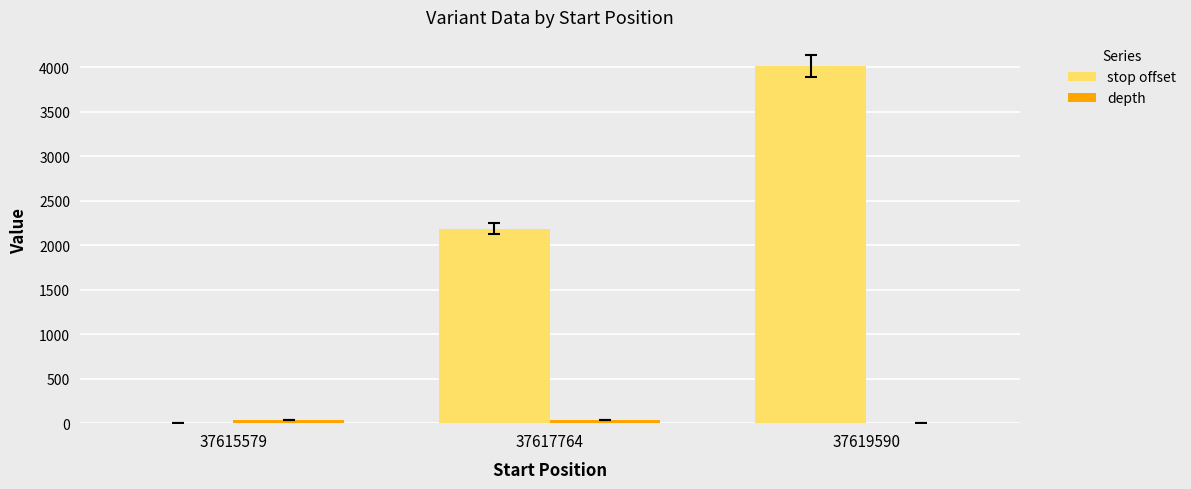

Which series has the widest spread of values?

stop offset